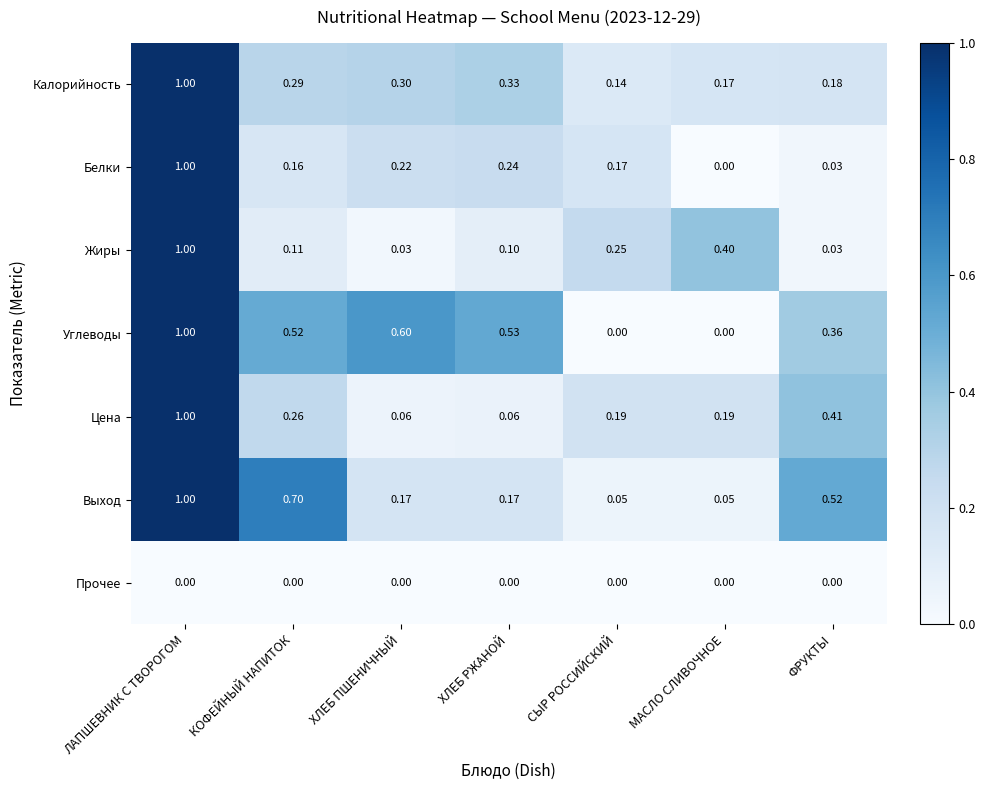

List the labels in order of Калорийность value, smallest first.

СЫР РОССИЙСКИЙ, МАСЛО СЛИВОЧНОЕ, ФРУКТЫ, КОФЕЙНЫЙ НАПИТОК, ХЛЕБ ПШЕНИЧНЫЙ, ХЛЕБ РЖАНОЙ, ЛАПШЕВНИК С ТВОРОГОМ